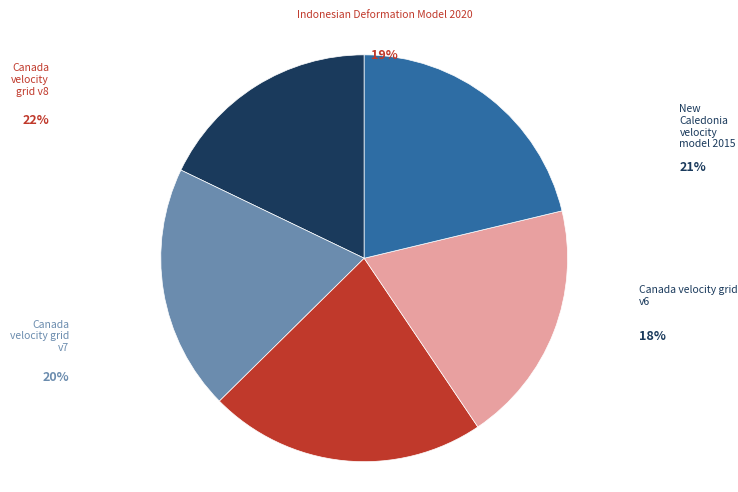

What percentage is NOT represented by Canada velocity grid v6?

82.1%